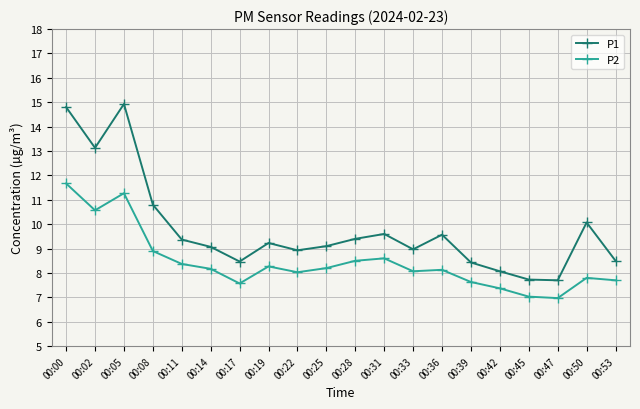

What is the approximate value of P2 at 00:19?

8.3